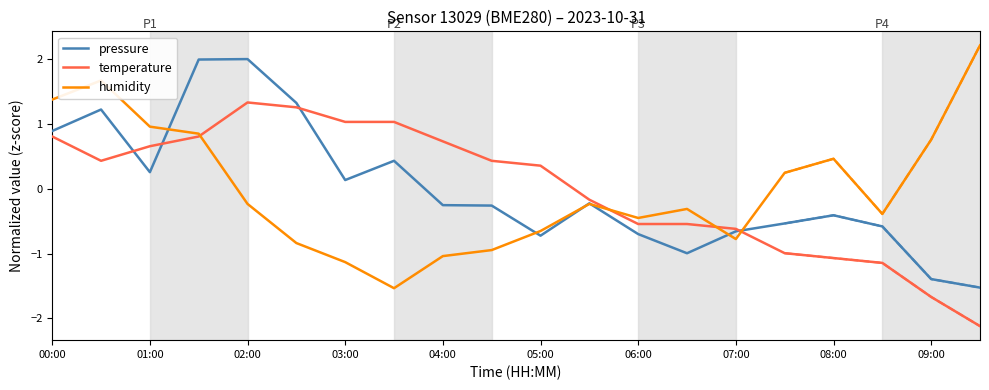

Read the temperature value at 05:00.

0.4